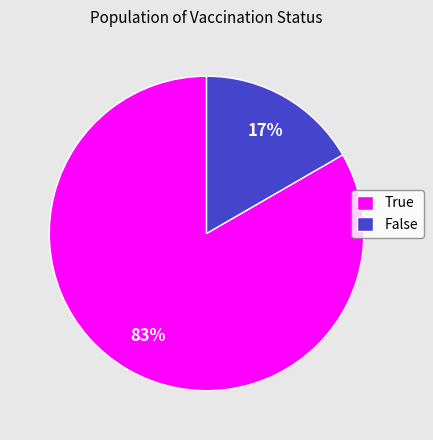

Which slice is the smallest?

False